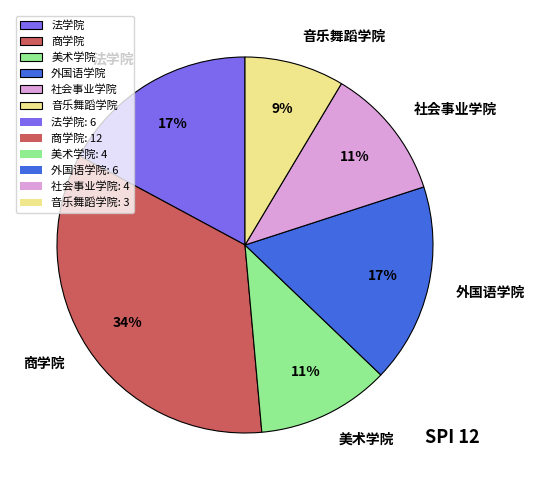

What is the largest slice in the pie chart?

商学院